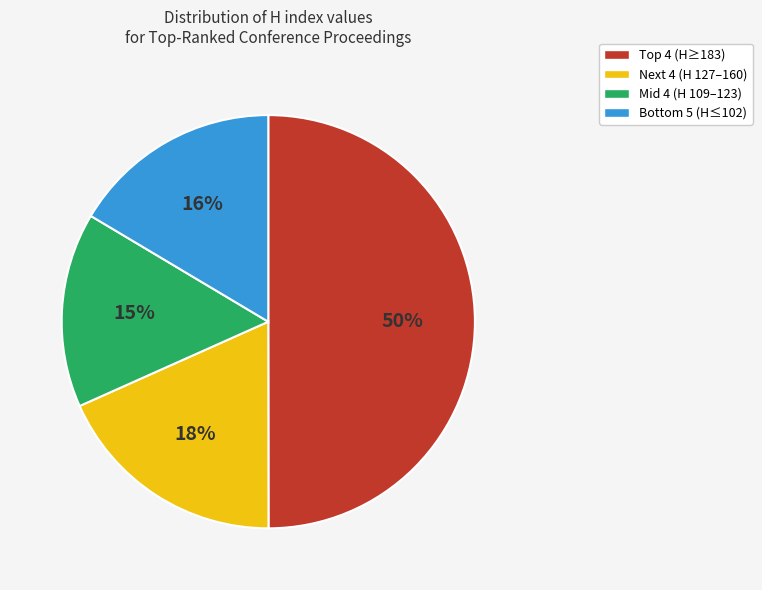

Rank the categories by value from highest to lowest.

Top 4 (H≥183), Next 4 (H 127–160), Bottom 5 (H≤102), Mid 4 (H 109–123)